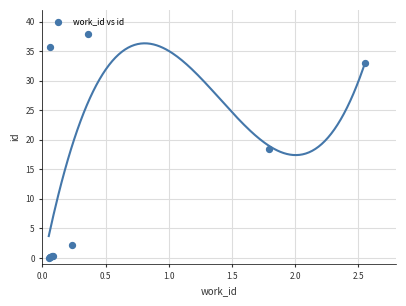

What Y value in the scatter plot is closest to 19?

18.4